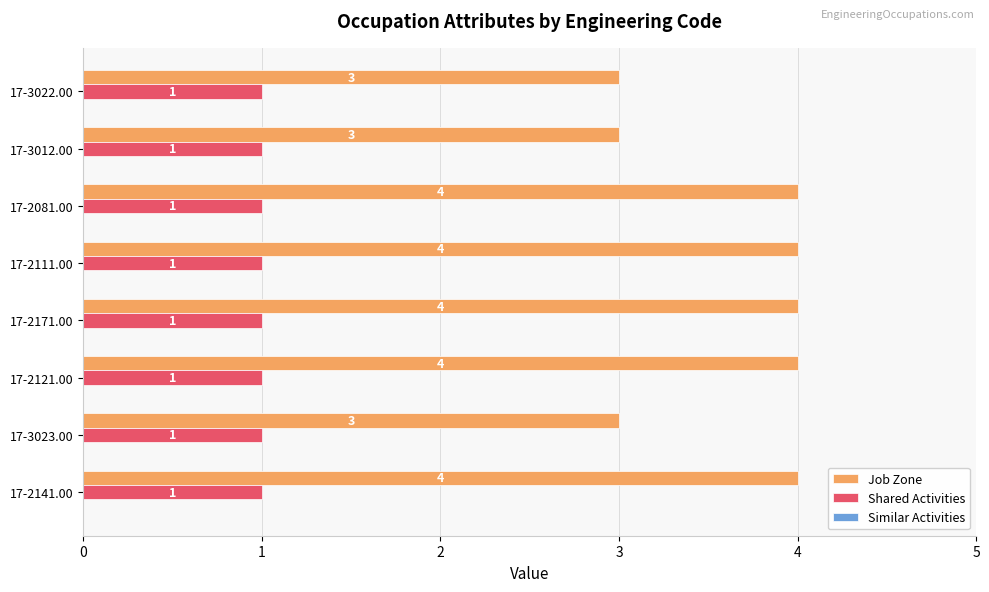

Count the number of data series in this chart.

2